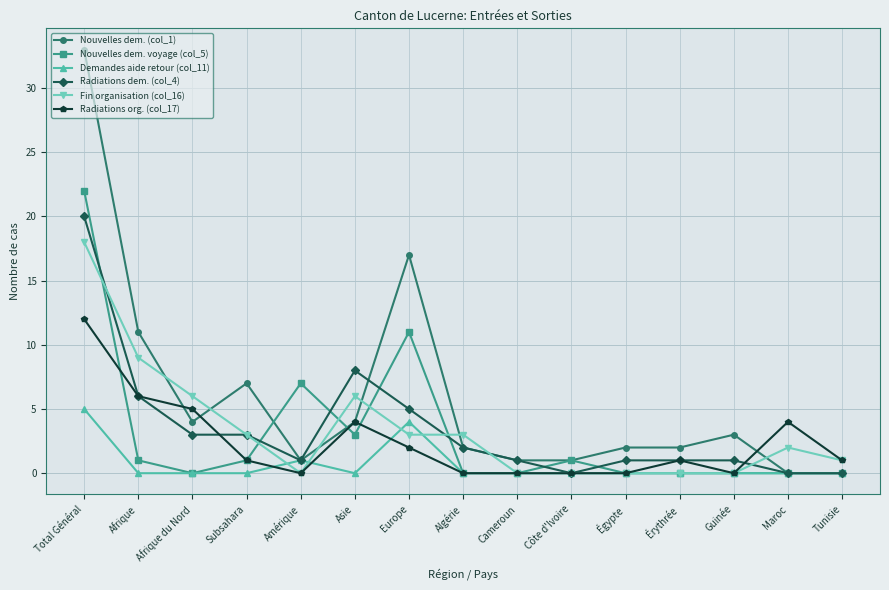

How many categories are shown in the chart?

15